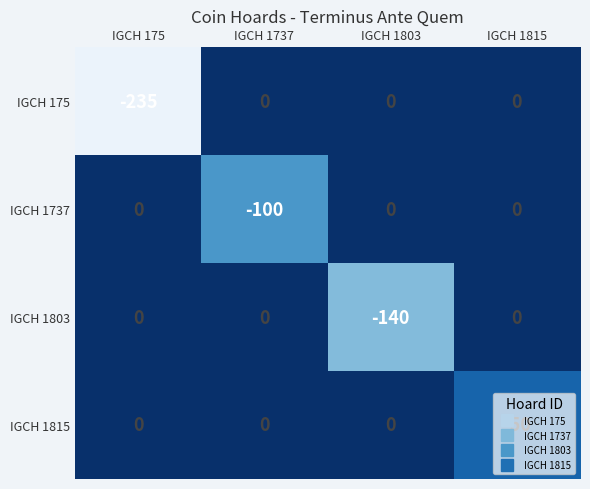

Between IGCH 175 and IGCH 1737, which series saw the biggest shift?

IGCH 175